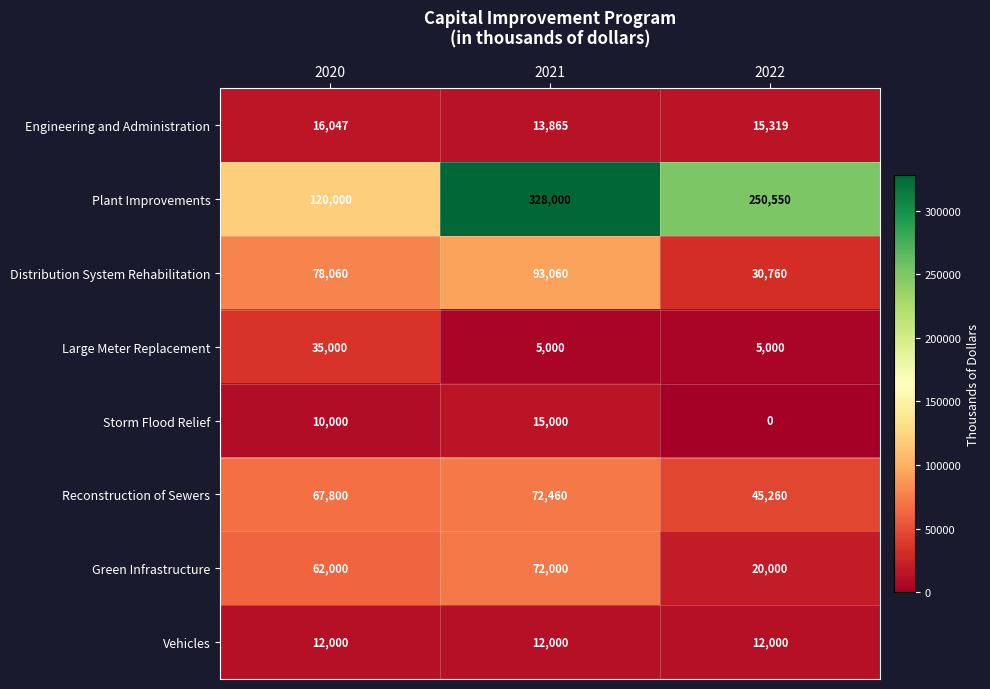

Reading right to left, transcribe all the data shown in this chart.

Engineering and Administration: 2022=15319	2021=13865	2020=16047
Plant Improvements: 2022=250550	2021=328000	2020=120000
Distribution System Rehabilitation: 2022=30760	2021=93060	2020=78060
Large Meter Replacement: 2022=5000	2021=5000	2020=35000
Storm Flood Relief: 2022=0	2021=15000	2020=10000
Reconstruction of Sewers: 2022=45260	2021=72460	2020=67800
Green Infrastructure: 2022=20000	2021=72000	2020=62000
Vehicles: 2022=12000	2021=12000	2020=12000